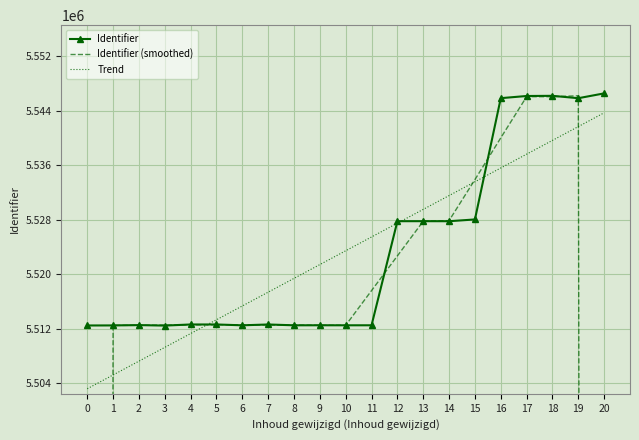

How many intersections are there between Trend and Identifier?

4